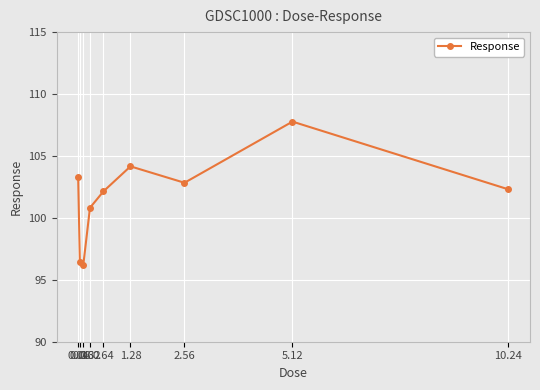

Between 5.12 and 0.08, which is larger?

5.12